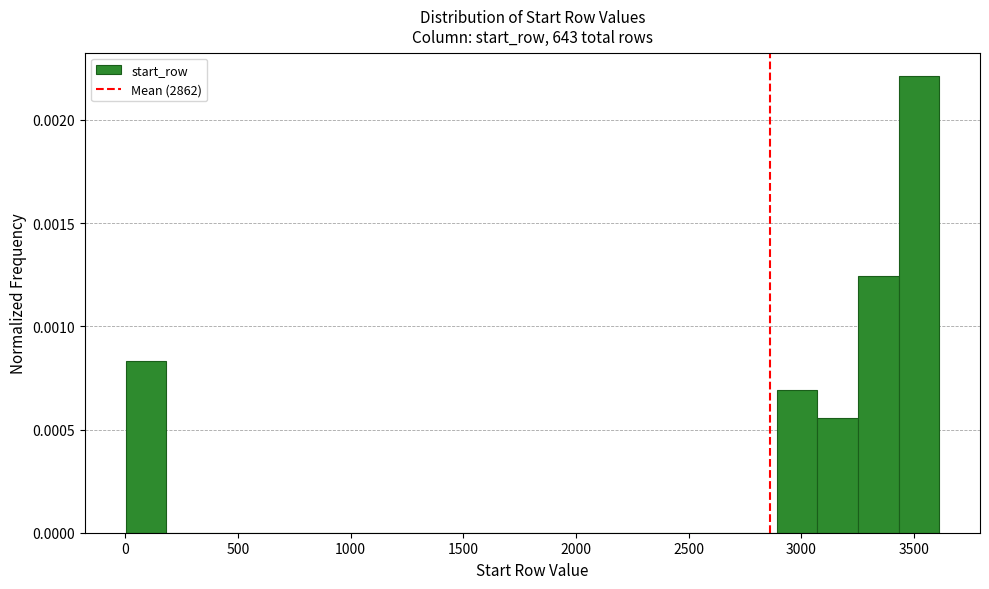

Read against the x-axis, roughly where is the centre of the tallest bar?

3500